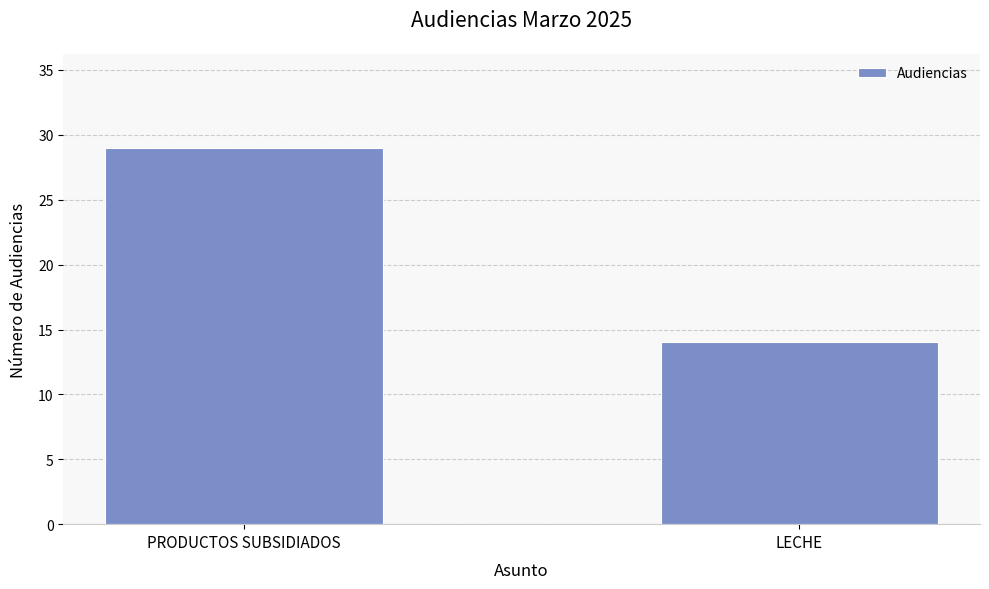

What position from the left is LECHE?

2